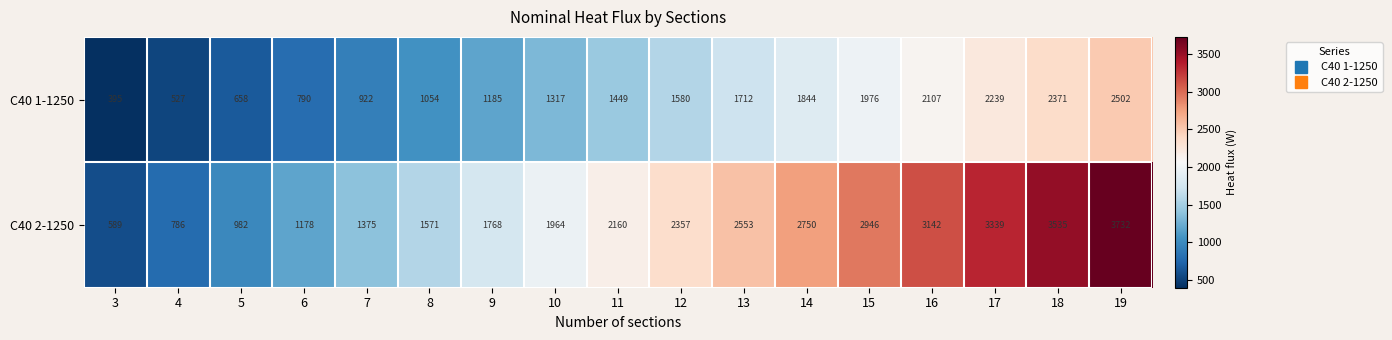

Read the С40 1-1250 value at 12, to the nearest 50.

1600